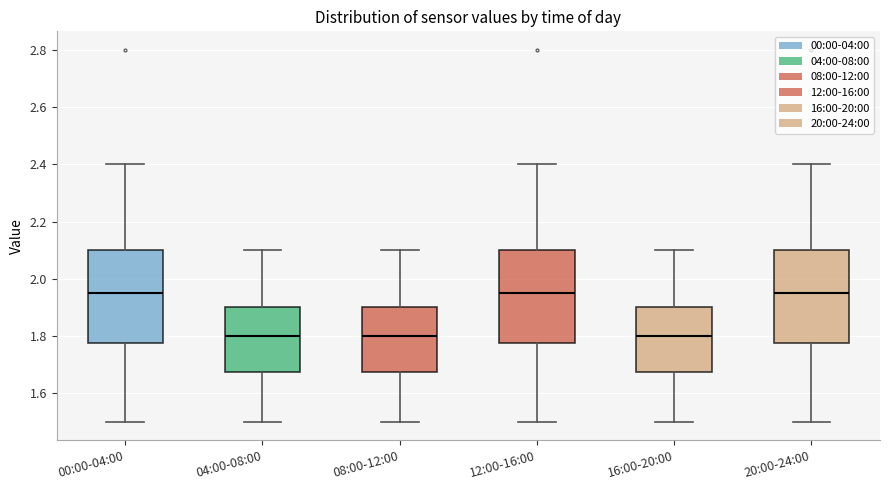

Where does the upper whisker of the box for 12:00-16:00 end on the y-axis? The values are not printed on the chart, so give them approximately, as read against the axis.

2.40